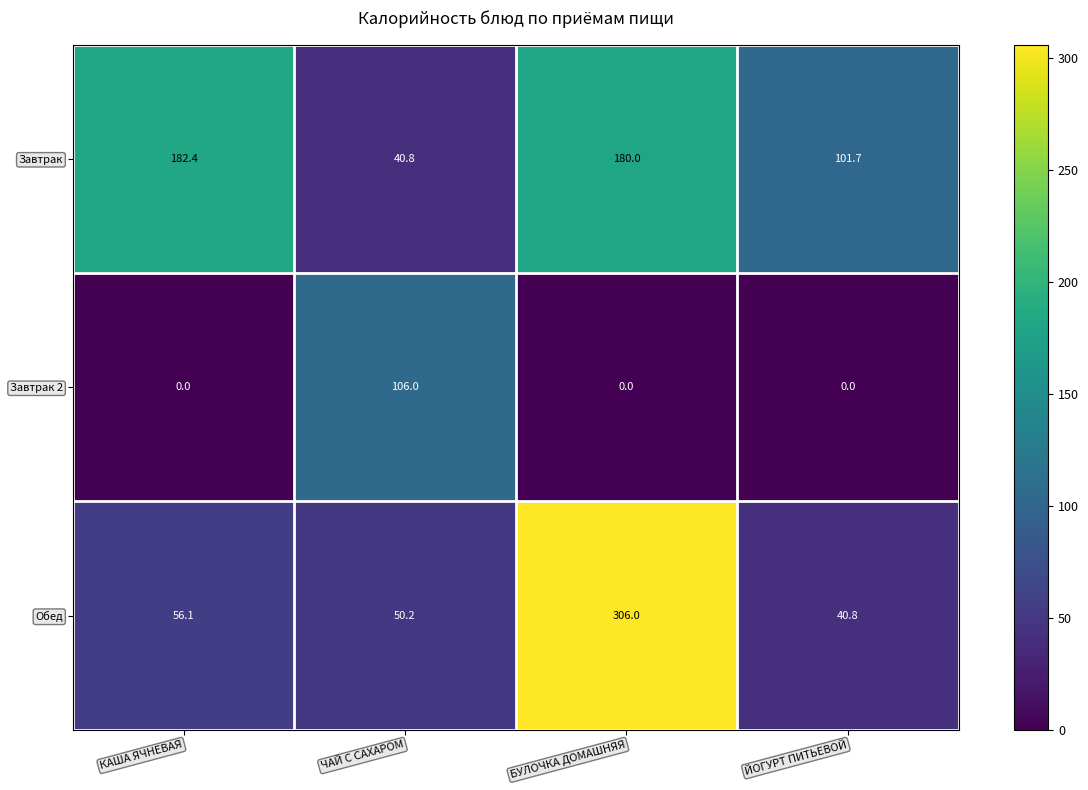

Reading left to right, transcribe all the data shown in this chart.

Завтрак: КАША ЯЧНЕВАЯ=182.4	ЧАЙ С САХАРОМ=40.8	БУЛОЧКА ДОМАШНЯЯ=180.0	ЙОГУРТ ПИТЬЕВОЙ=101.7
Завтрак 2: КАША ЯЧНЕВАЯ=0.0	ЧАЙ С САХАРОМ=106.0	БУЛОЧКА ДОМАШНЯЯ=0.0	ЙОГУРТ ПИТЬЕВОЙ=0.0
Обед: КАША ЯЧНЕВАЯ=56.1	ЧАЙ С САХАРОМ=50.2	БУЛОЧКА ДОМАШНЯЯ=306.0	ЙОГУРТ ПИТЬЕВОЙ=40.8